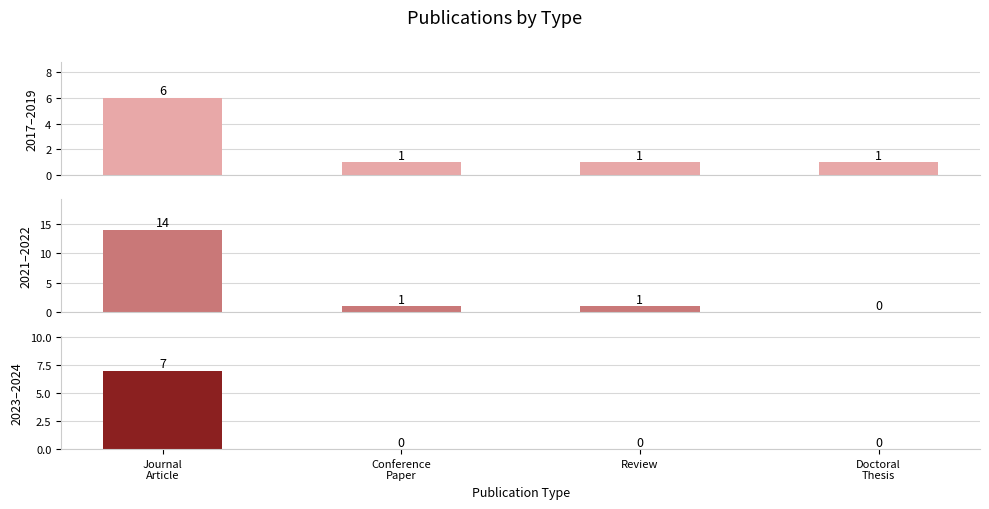

What is the average value of the 2017–2019 series?

2